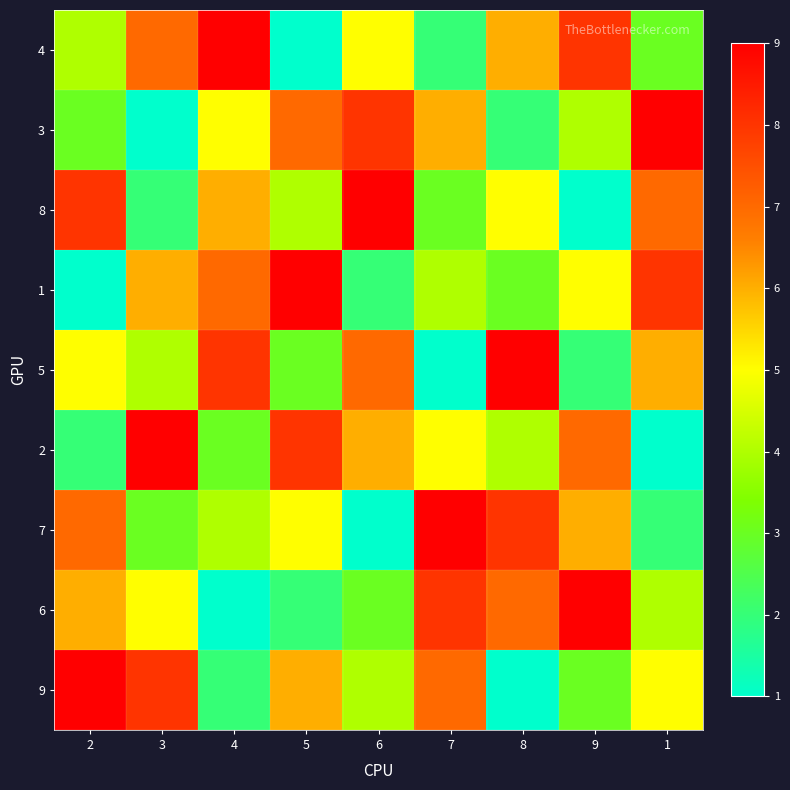

Reading left to right, list all the values displayed in this chart.

4: 2=4	3=7	4=9	5=1	6=5	7=2	8=6	9=8	1=3
3: 2=3	3=1	4=5	5=7	6=8	7=6	8=2	9=4	1=9
8: 2=8	3=2	4=6	5=4	6=9	7=3	8=5	9=1	1=7
1: 2=1	3=6	4=7	5=9	6=2	7=4	8=3	9=5	1=8
5: 2=5	3=4	4=8	5=3	6=7	7=1	8=9	9=2	1=6
2: 2=2	3=9	4=3	5=8	6=6	7=5	8=4	9=7	1=1
7: 2=7	3=3	4=4	5=5	6=1	7=9	8=8	9=6	1=2
6: 2=6	3=5	4=1	5=2	6=3	7=8	8=7	9=9	1=4
9: 2=9	3=8	4=2	5=6	6=4	7=7	8=1	9=3	1=5